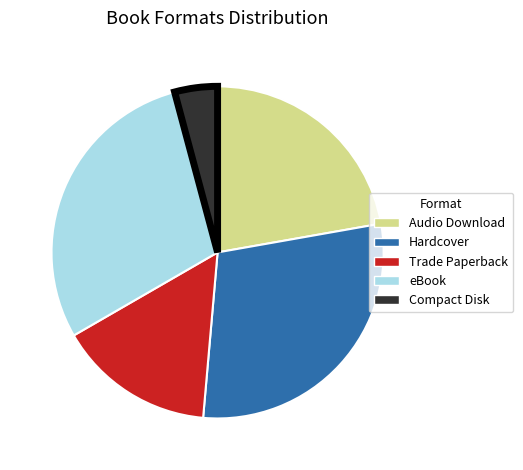

Is the sum of Compact Disk and Trade Paperback greater than half?

No